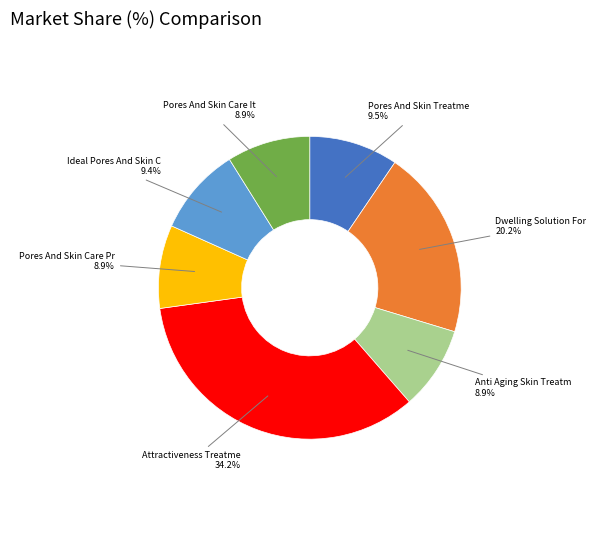

Does any single category account for the majority?

No